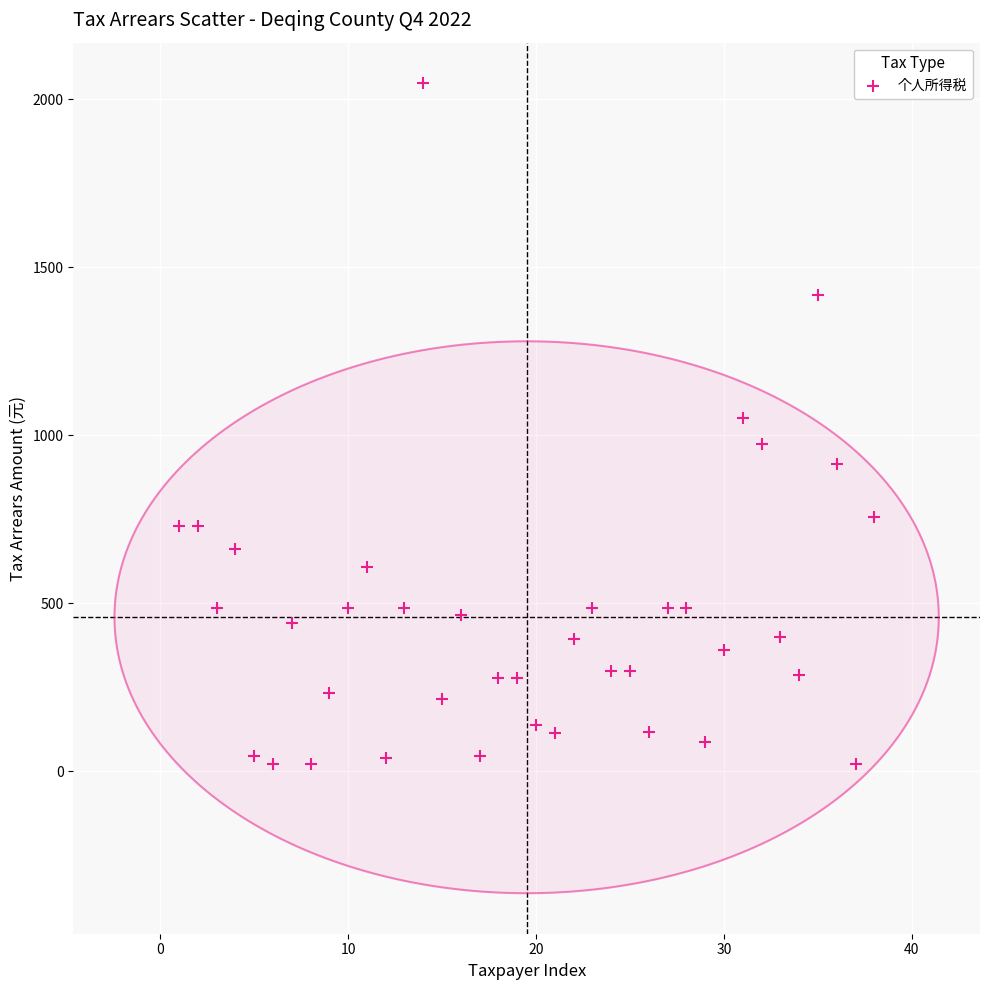

What is the range of Y values (max minus min)?

2024.3